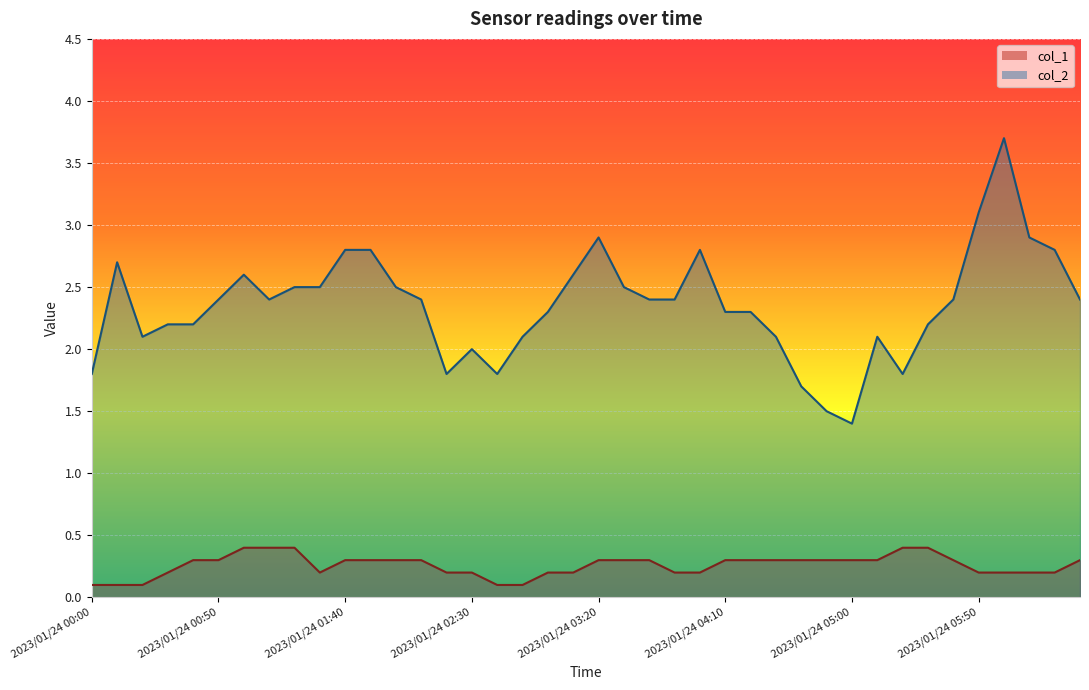

How many lines are shown in the chart?

2